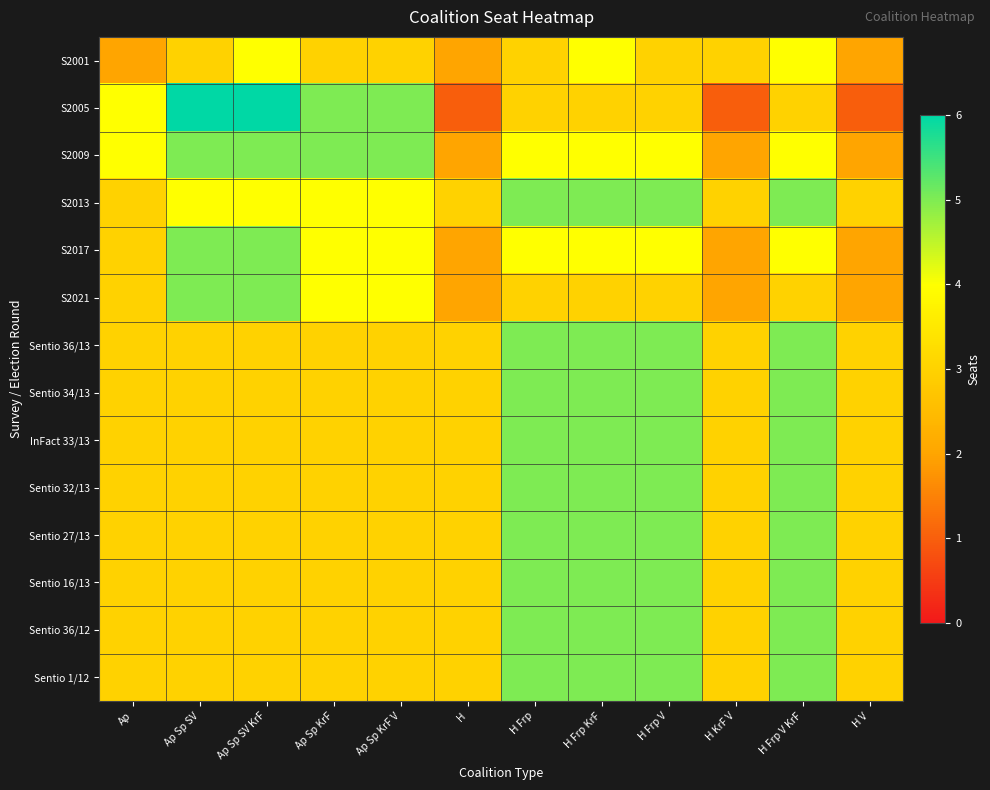

What is the spread (max minus min) of values at H Frp KrF?

2